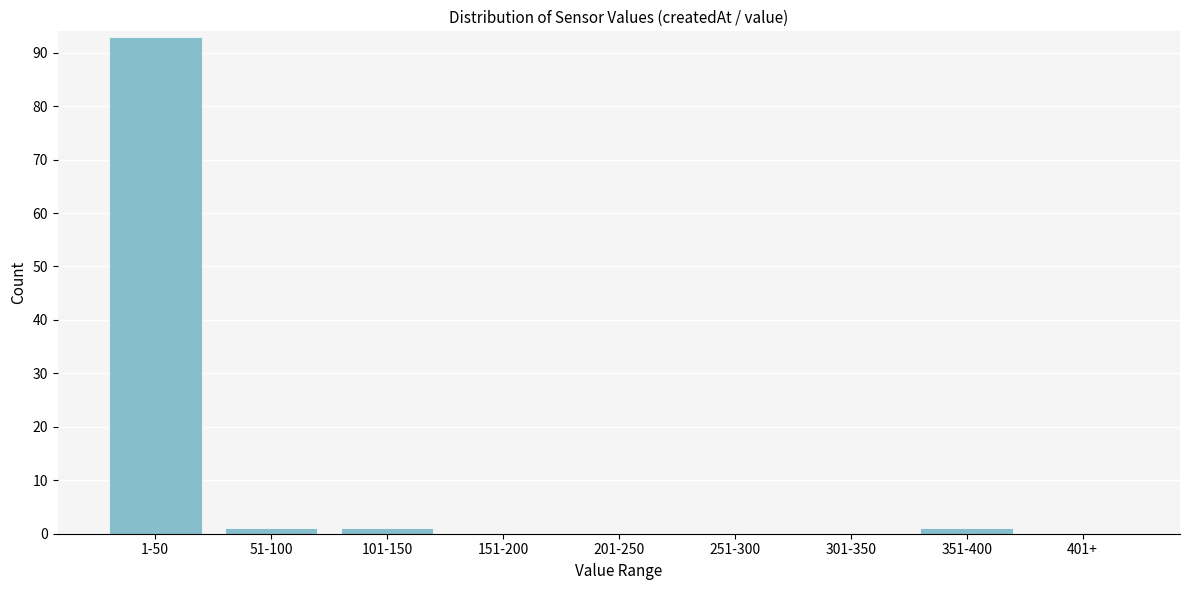

Reading left to right, what are all the values shown in this chart?

1-50=93	51-100=1	101-150=1	151-200=0	201-250=0	251-300=0	301-350=0	351-400=1	401+=0